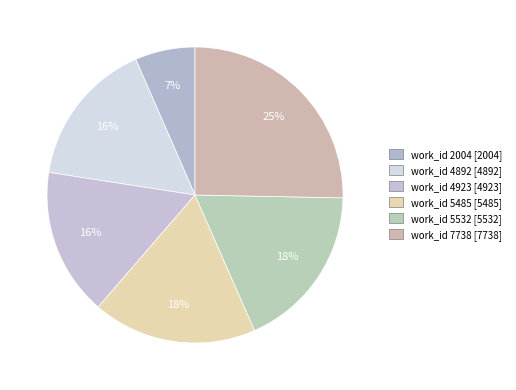

Count the number of slices in the pie.

6